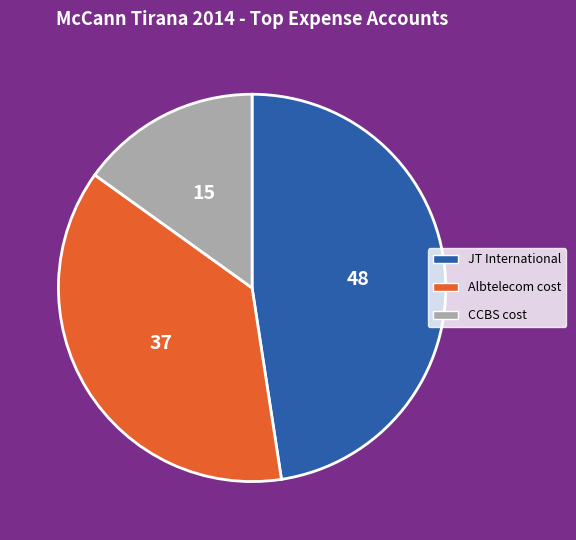

Do Albtelecom cost and JT International together represent more than half of the pie?

Yes